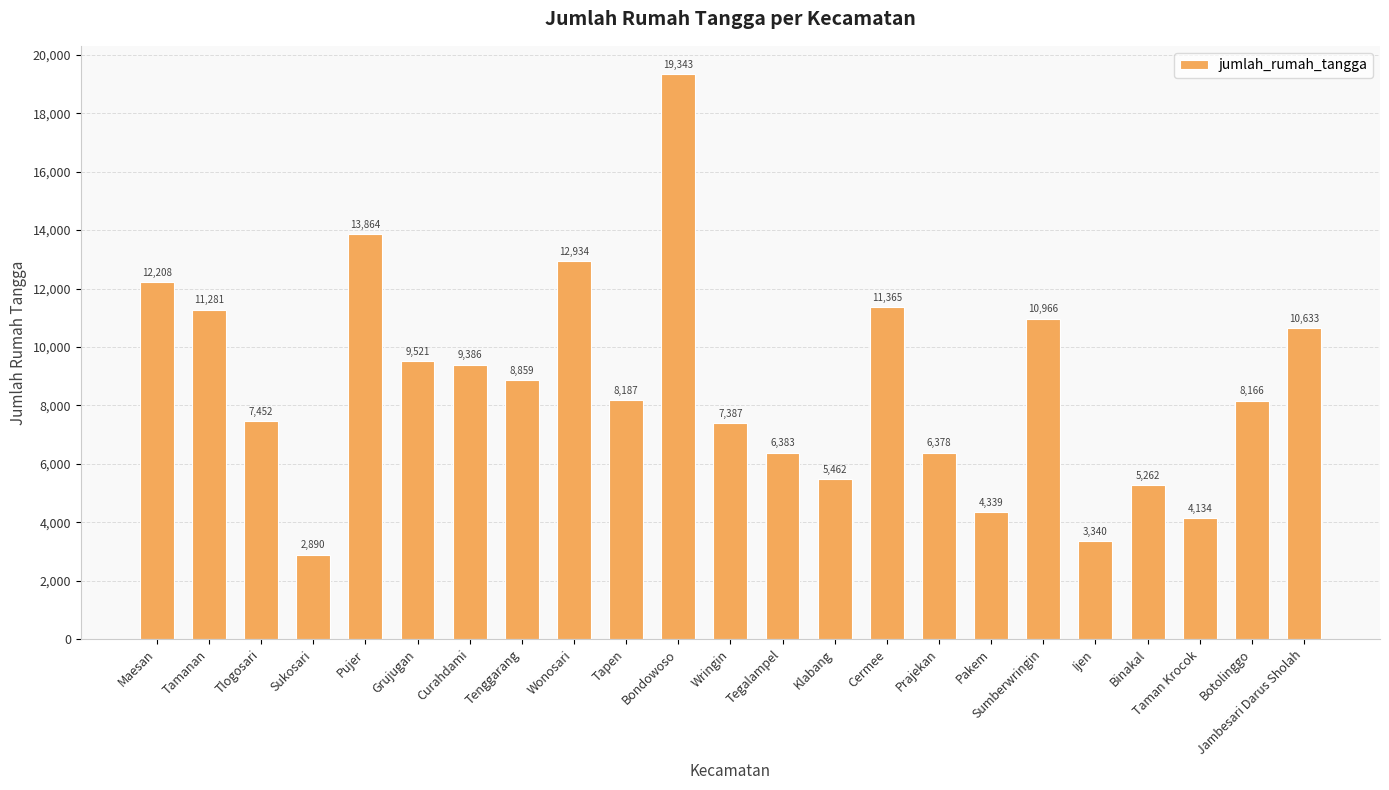

True or false: the data shows 17703 at Cermee.

False